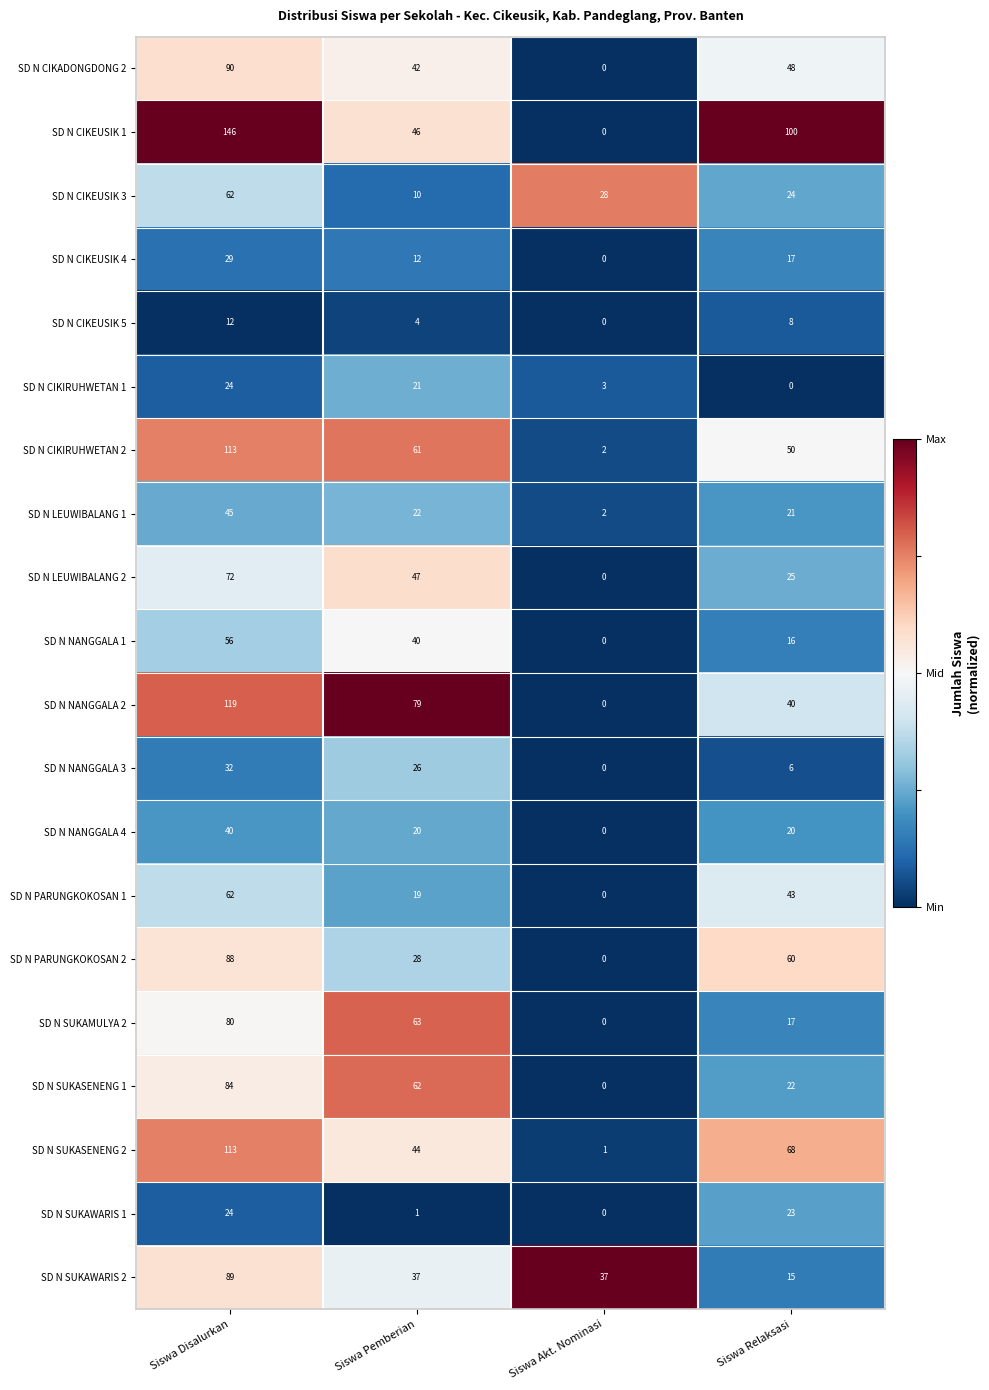

List the labels in order of SD N LEUWIBALANG 1 value, smallest first.

Siswa Akt. Nominasi, Siswa Relaksasi, Siswa Pemberian, Siswa Disalurkan